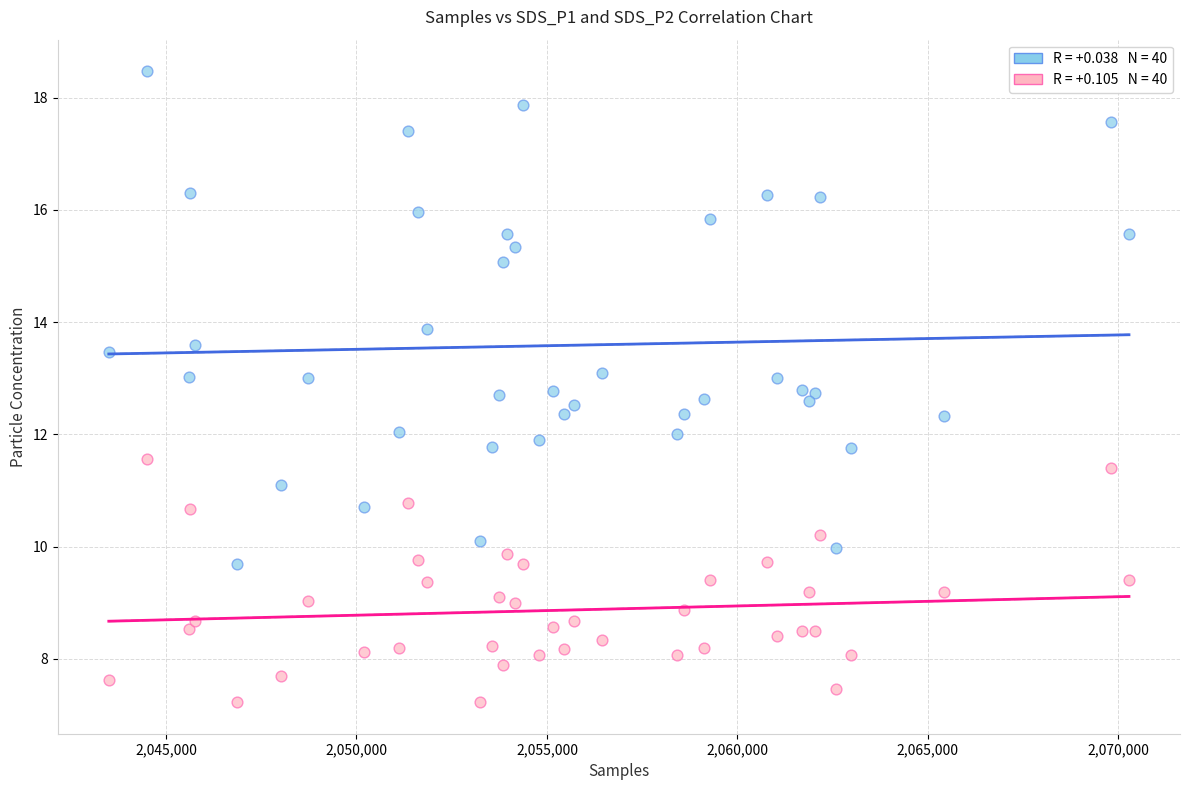

Across all data points, what is the range of X values (max minus min)?

26780.0